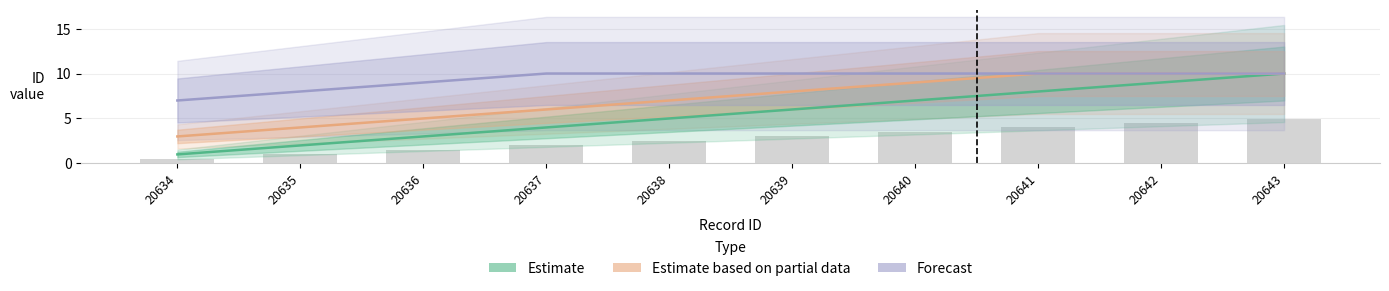

Reading right to left, transcribe all the data shown in this chart.

Estimate: 10	9	8	7	6	5	4	3	2	1
Estimate based on partial data: 10	10	10	9	8	7	6	5	4	3
Forecast: 10	10	10	10	10	10	10	9	8	7